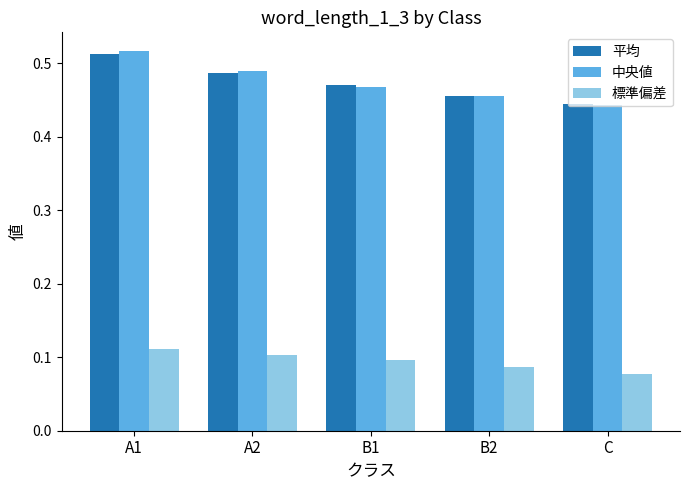

What is the sum of the 中央値 values at A1 and B1?

1.0